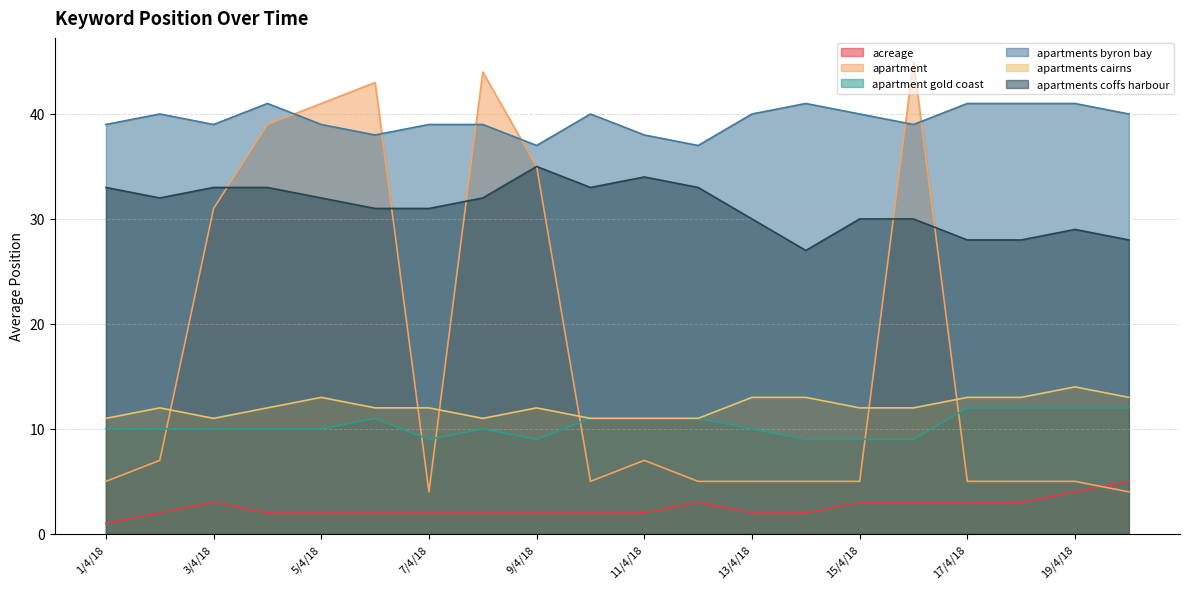

The apartments byron bay series shows 63 at 2/4/18. True or false?

False